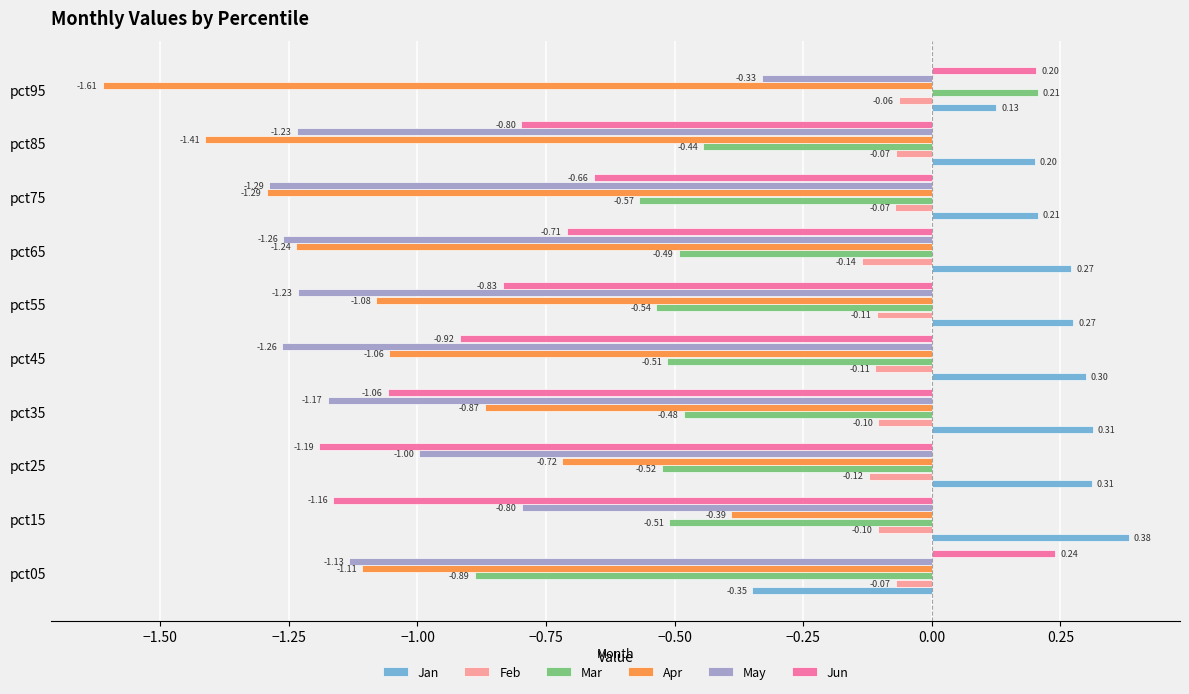

Which series changed the most between pct35 and pct85?

Apr